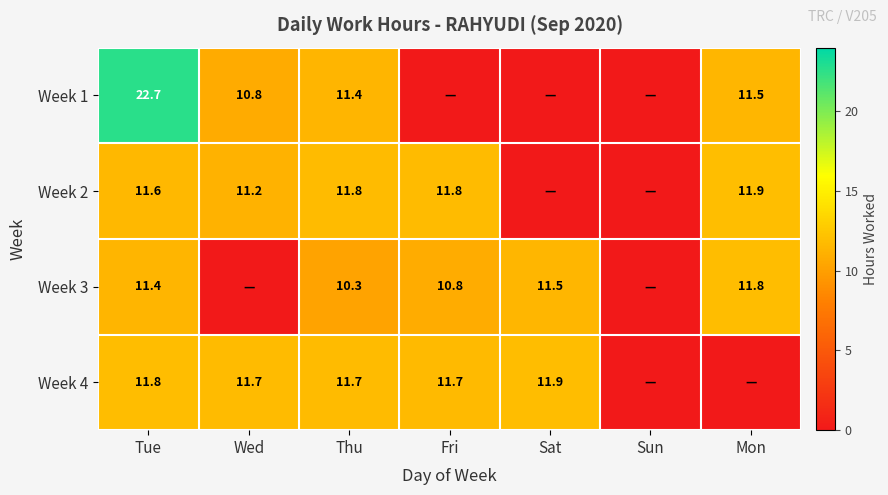

Rank the series at Thu from highest to lowest value.

Week 2, Week 4, Week 1, Week 3